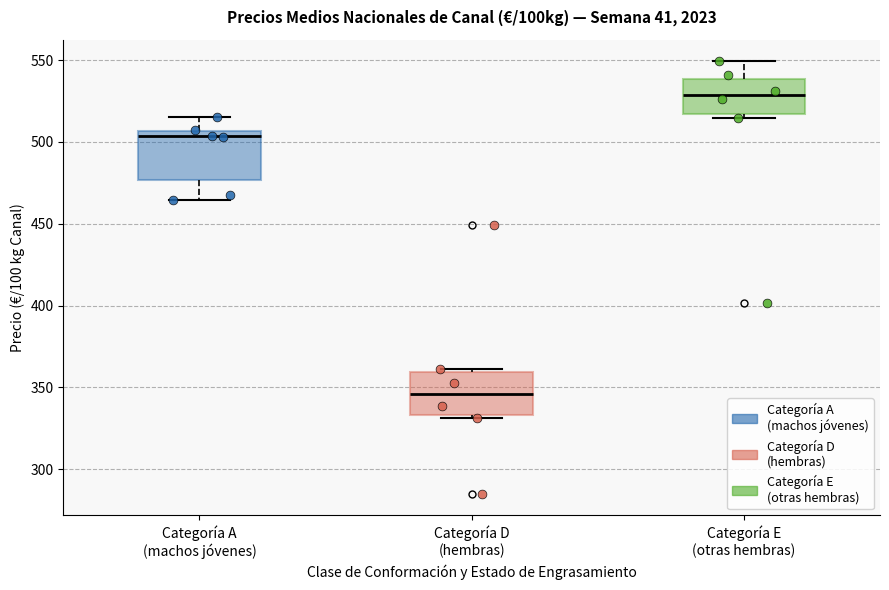

Which box has the lowest median line?

Categoría D (hembras)